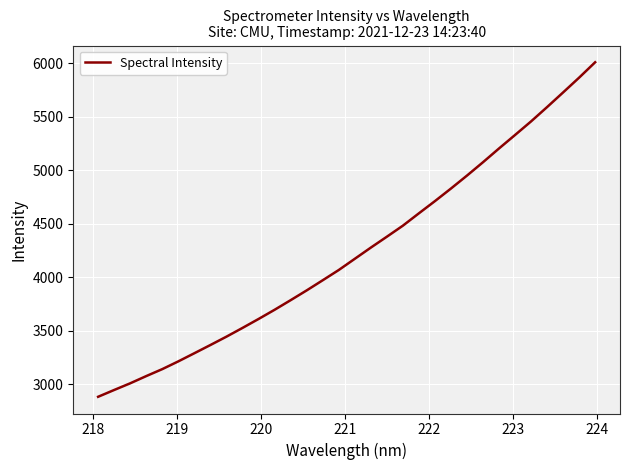

What is the minimum value shown in the chart?

2885.1